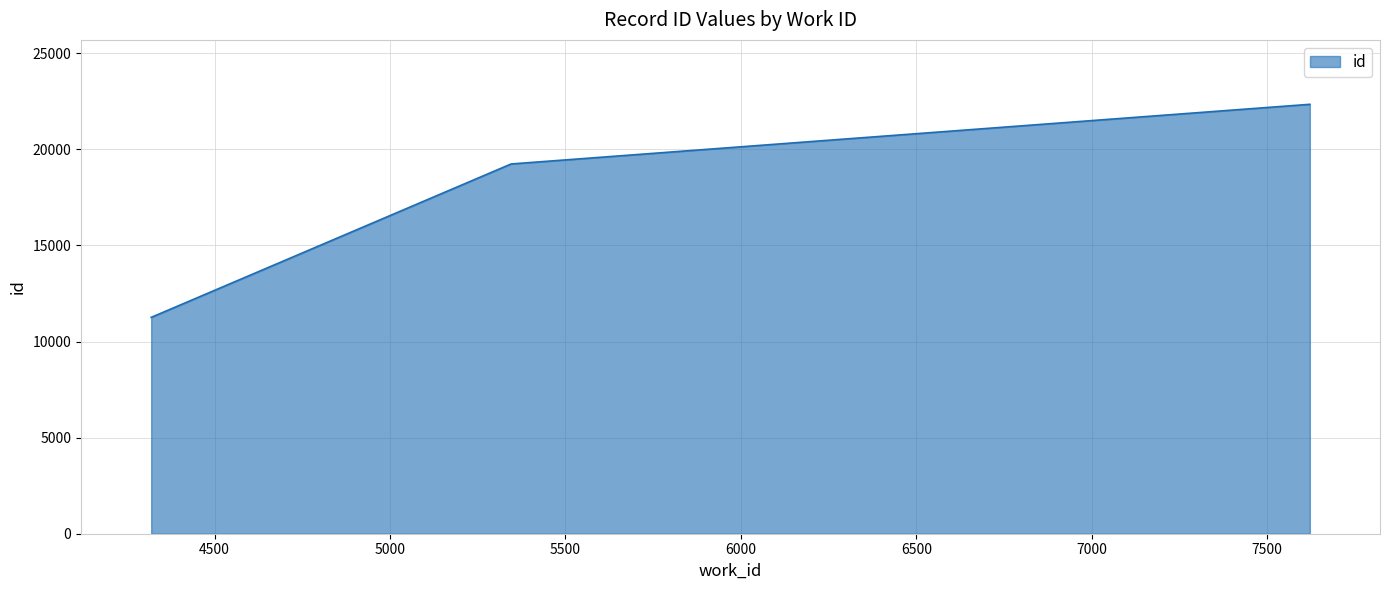

What is the difference between the maximum and minimum values?

11085